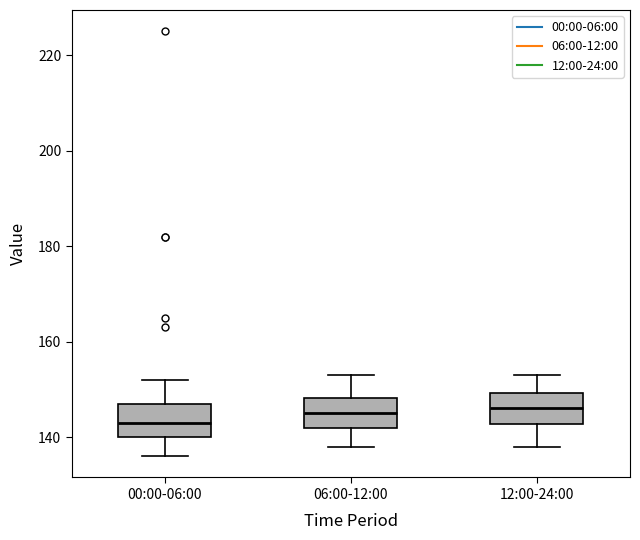

Reading left to right, transcribe this box plot: for each box, give where its median line is, the range the box spans, and where its two whiskers end, as read against the y-axis. The values are not printed on the chart, so give them approximately, as read against the axis.

00:00-06:00: median 144, box 140 to 148, whiskers 136 to 152
06:00-12:00: median 146, box 142 to 148, whiskers 138 to 154
12:00-24:00: median 146, box 142 to 150, whiskers 138 to 154